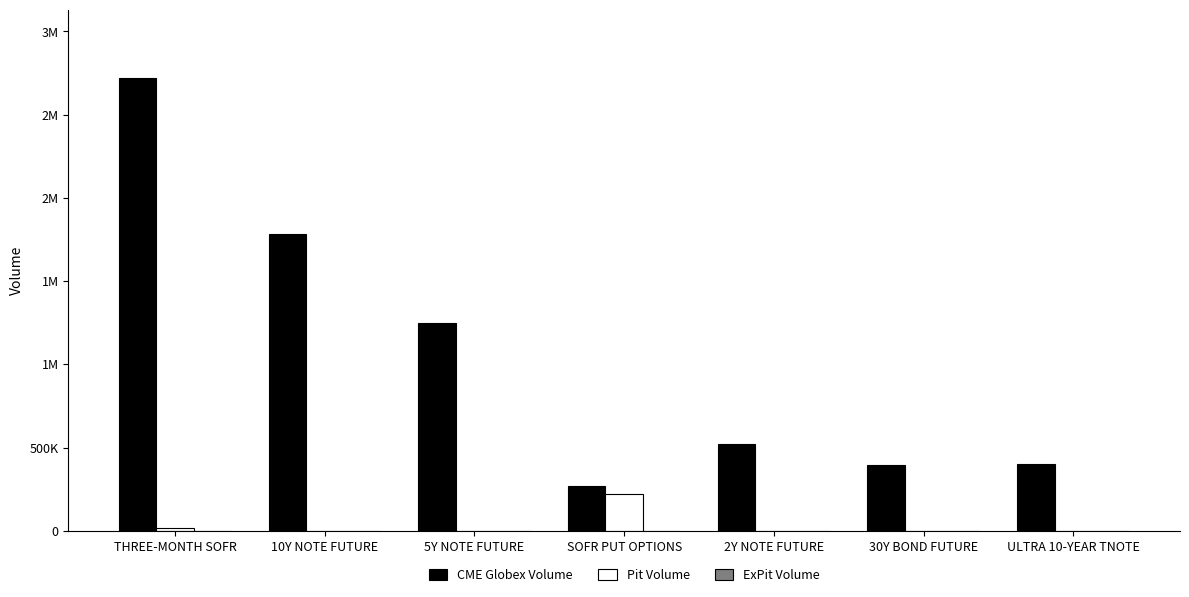

Are the bars horizontal?

No